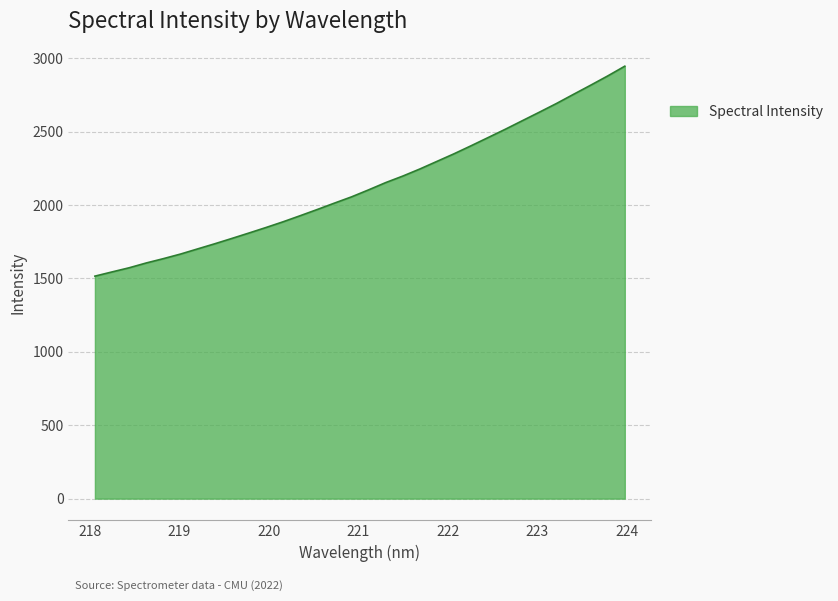

What is the difference between the maximum and minimum values?

1429.8